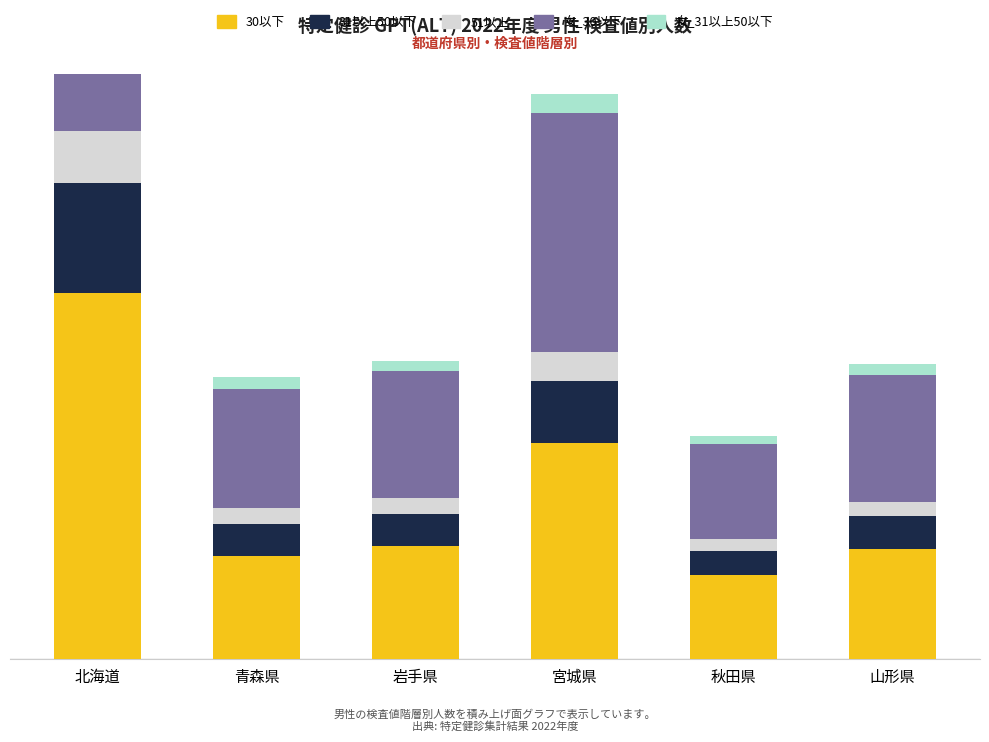

How many data points in 女_31以上50以下 are above 11696?

2